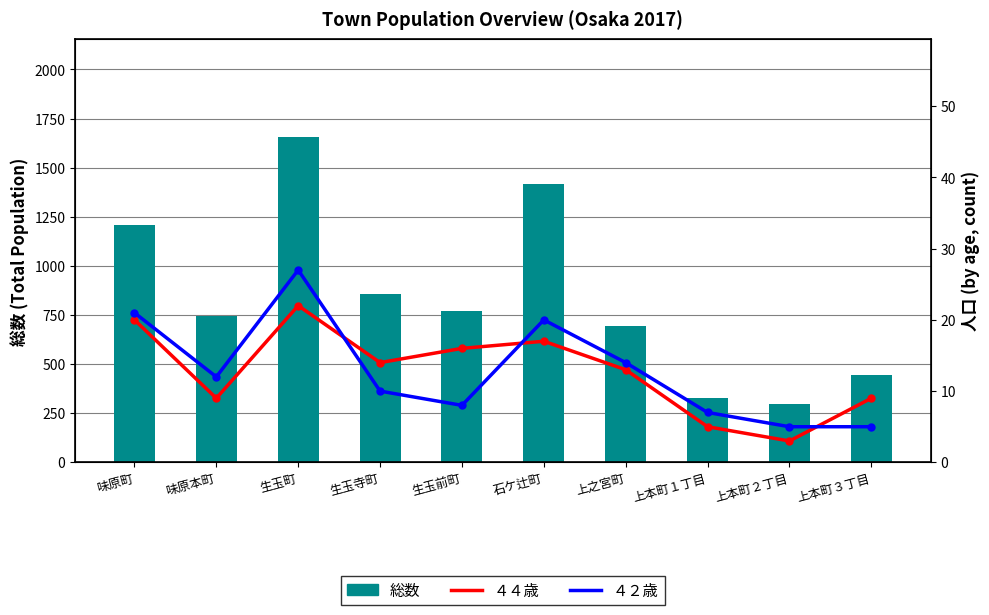

Reading left to right, transcribe all the data shown in this chart.

総数: 1209	746	1657	856	772	1418	693	330	297	446
４４歳: 20	9	22	14	16	17	13	5	3	9
４２歳: 21	12	27	10	8	20	14	7	5	5